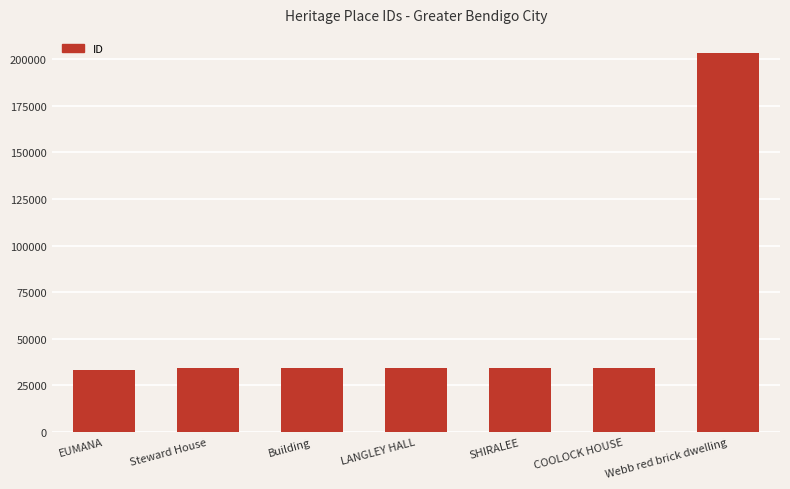

What is the change in value from LANGLEY HALL to Webb red brick dwelling?

+168944